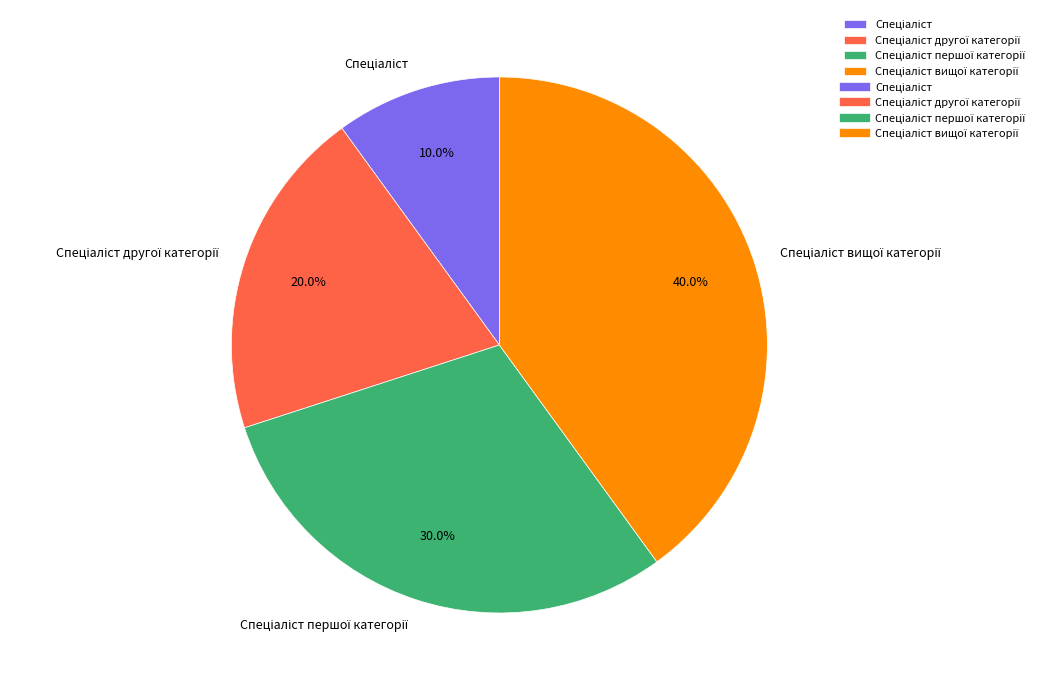

To the nearest percent, what is the difference between the largest and smallest slice percentages?

30%